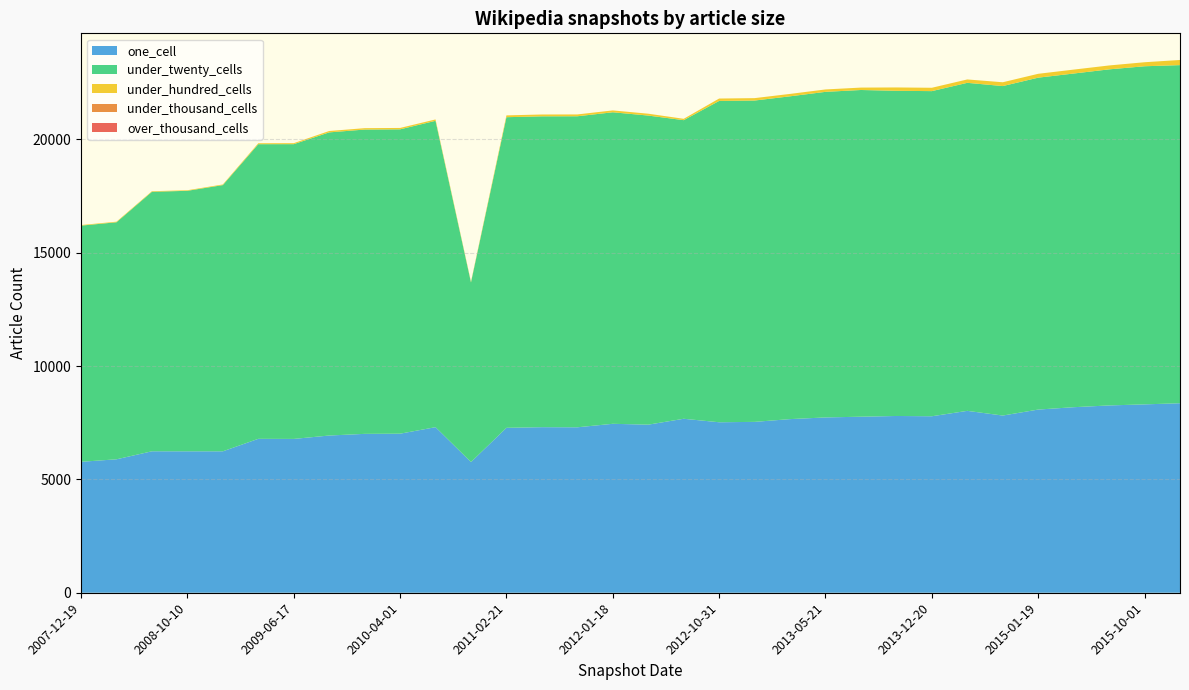

Reading right to left, transcribe all the data shown in this chart.

one_cell: 2013-02-20=7659	2015-01-19=8080	2012-03-26=7414	2011-09-05=7298	2008-06-27=6240	2014-09-08=7816	2012-07-13=7674	2012-12-11=7537	2010-11-17=5764	2016-01-04=8359	2009-04-06=6789	2009-06-17=6785	2012-10-31=7520	2010-07-26=7303	2013-05-21=7733	2008-12-17=6238	2015-10-01=8309	2009-12-16=7008	2013-09-10=7797	2014-03-28=8023	2011-02-21=7275	2008-10-10=6239	2011-06-10=7303	2007-12-19=5776	2008-04-01=5886	2010-04-01=7016	2013-07-09=7765	2012-01-18=7452	2013-12-20=7785	2015-07-03=8262	2015-04-09=8184	2009-09-25=6935
under_twenty_cells: 2013-02-20=14238	2015-01-19=14640	2012-03-26=13634	2011-09-05=13719	2008-06-27=11446	2014-09-08=14533	2012-07-13=13171	2012-12-11=14174	2010-11-17=7924	2016-01-04=14914	2009-04-06=12996	2009-06-17=13001	2012-10-31=14173	2010-07-26=13513	2013-05-21=14361	2008-12-17=11743	2015-10-01=14914	2009-12-16=13423	2013-09-10=14343	2014-03-28=14469	2011-02-21=13701	2008-10-10=11490	2011-06-10=13711	2007-12-19=10417	2008-04-01=10455	2010-04-01=13425	2013-07-09=14411	2012-01-18=13741	2013-12-20=14341	2015-07-03=14824	2015-04-09=14718	2009-09-25=13371
under_hundred_cells: 2013-02-20=106	2015-01-19=170	2012-03-26=82	2011-09-05=81	2008-06-27=25	2014-09-08=168	2012-07-13=60	2012-12-11=106	2010-11-17=32	2016-01-04=227	2009-04-06=42	2009-06-17=44	2012-10-31=106	2010-07-26=61	2013-05-21=106	2008-12-17=28	2015-10-01=177	2009-12-16=61	2013-09-10=148	2014-03-28=149	2011-02-21=80	2008-10-10=25	2011-06-10=81	2007-12-19=26	2008-04-01=26	2010-04-01=61	2013-07-09=106	2012-01-18=82	2013-12-20=148	2015-07-03=172	2015-04-09=173	2009-09-25=61
under_thousand_cells: 2013-02-20=0	2015-01-19=0	2012-03-26=0	2011-09-05=0	2008-06-27=0	2014-09-08=0	2012-07-13=0	2012-12-11=0	2010-11-17=0	2016-01-04=0	2009-04-06=0	2009-06-17=0	2012-10-31=0	2010-07-26=0	2013-05-21=0	2008-12-17=0	2015-10-01=0	2009-12-16=0	2013-09-10=0	2014-03-28=0	2011-02-21=0	2008-10-10=0	2011-06-10=0	2007-12-19=0	2008-04-01=0	2010-04-01=0	2013-07-09=0	2012-01-18=0	2013-12-20=0	2015-07-03=0	2015-04-09=0	2009-09-25=0
over_thousand_cells: 2013-02-20=0	2015-01-19=0	2012-03-26=0	2011-09-05=0	2008-06-27=0	2014-09-08=0	2012-07-13=0	2012-12-11=0	2010-11-17=0	2016-01-04=0	2009-04-06=0	2009-06-17=0	2012-10-31=0	2010-07-26=0	2013-05-21=0	2008-12-17=0	2015-10-01=0	2009-12-16=0	2013-09-10=0	2014-03-28=0	2011-02-21=0	2008-10-10=0	2011-06-10=0	2007-12-19=0	2008-04-01=0	2010-04-01=0	2013-07-09=0	2012-01-18=0	2013-12-20=0	2015-07-03=0	2015-04-09=0	2009-09-25=0